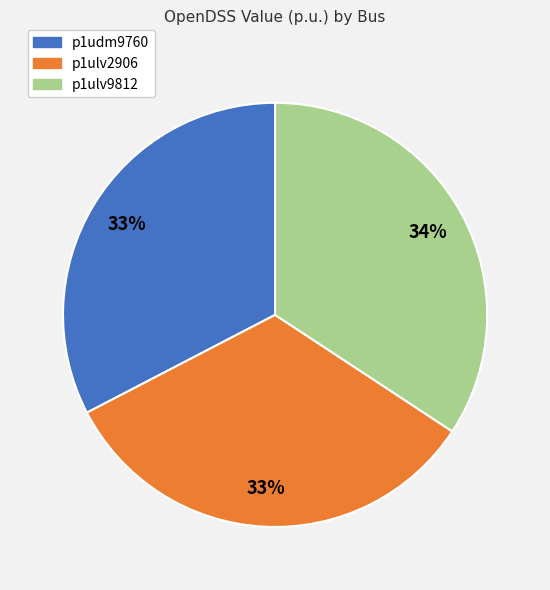

Which category has the biggest portion of the pie?

p1ulv9812